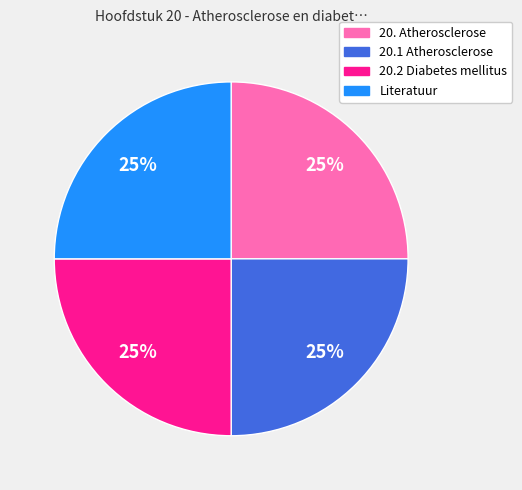

How many segments does this pie chart have?

4